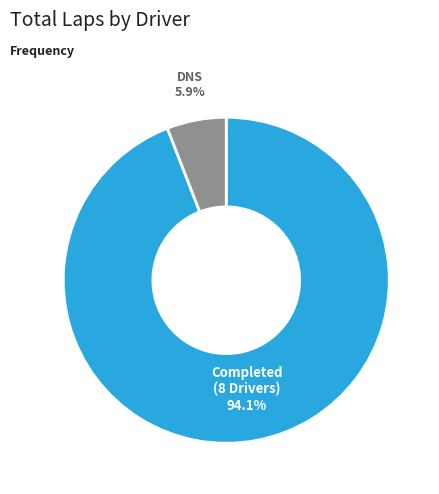

Does any single category account for the majority?

Yes